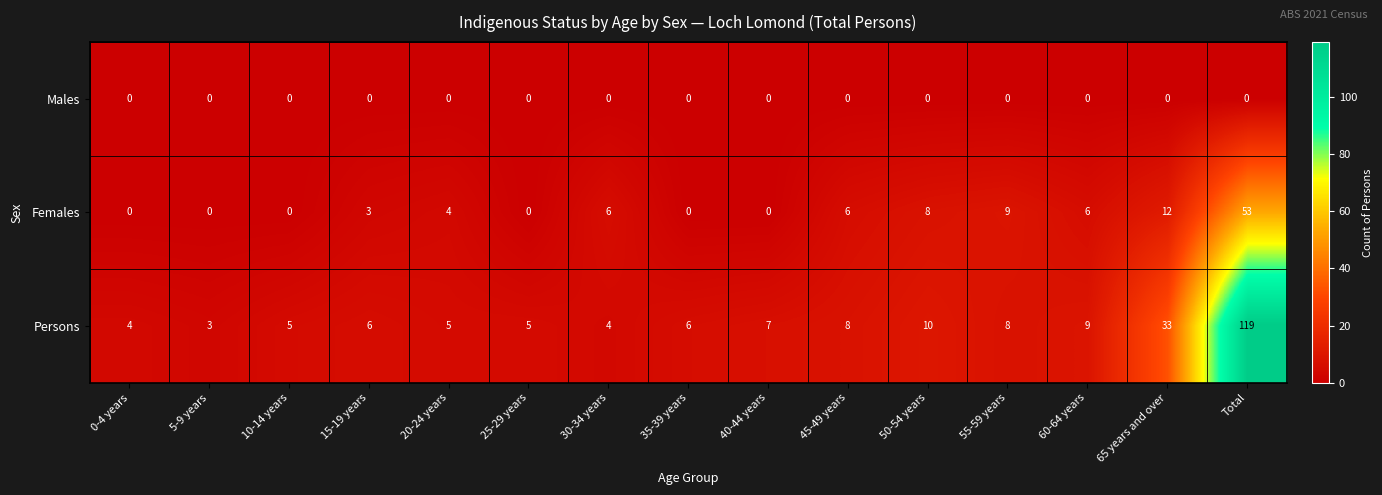

Between 25-29 years and 55-59 years, which series saw the biggest shift?

Females